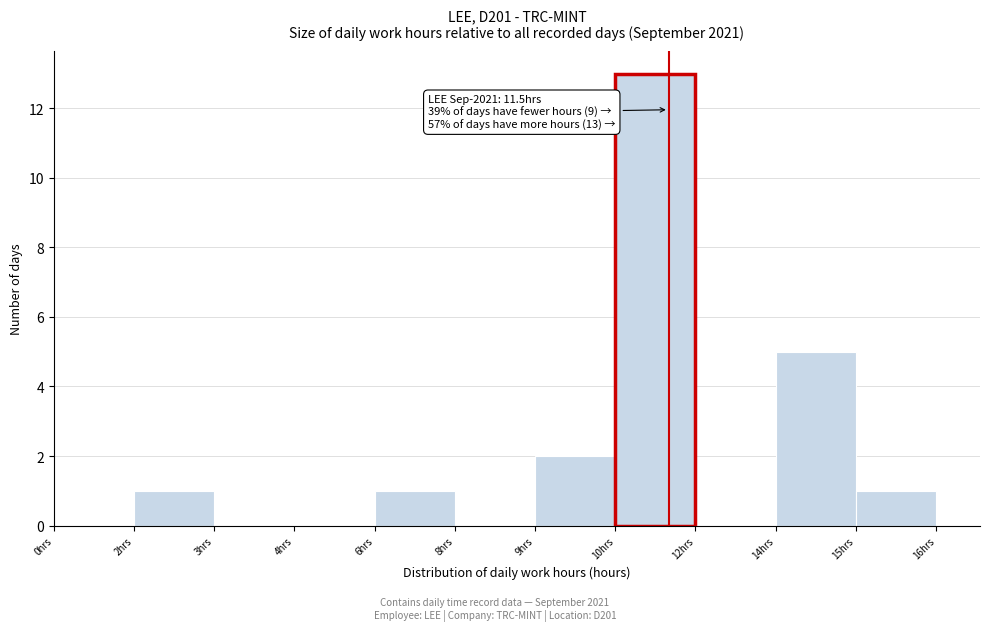

Reading right to left, what are all the values shown in this chart?

15hrs=1	14hrs=5	12hrs=0	10hrs=13	9hrs=2	8hrs=0	6hrs=1	4hrs=0	3hrs=0	2hrs=1	0hrs=0